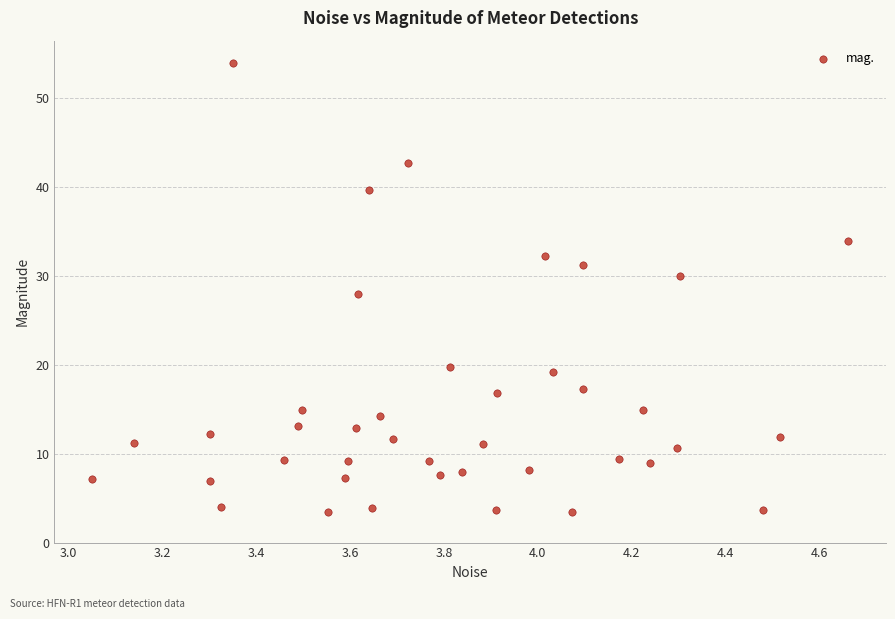

What is the range of X values (max minus min)?

1.6